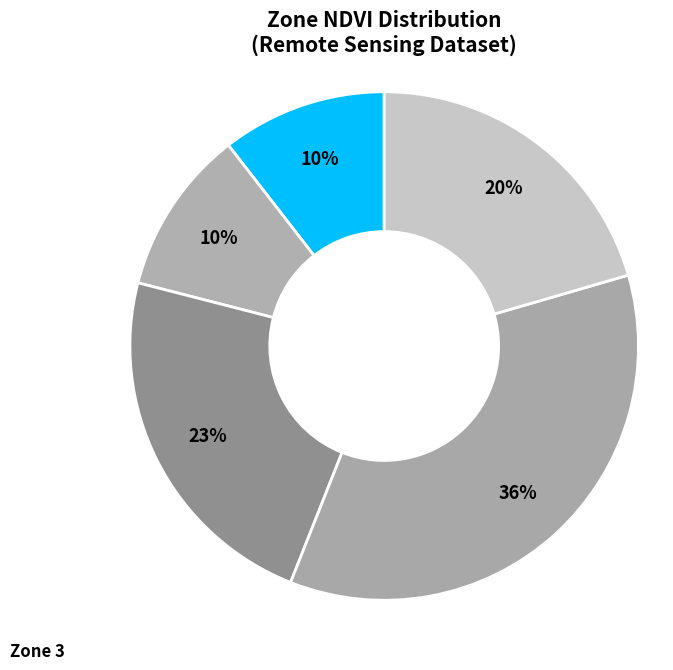

How many slices are in this pie chart?

5